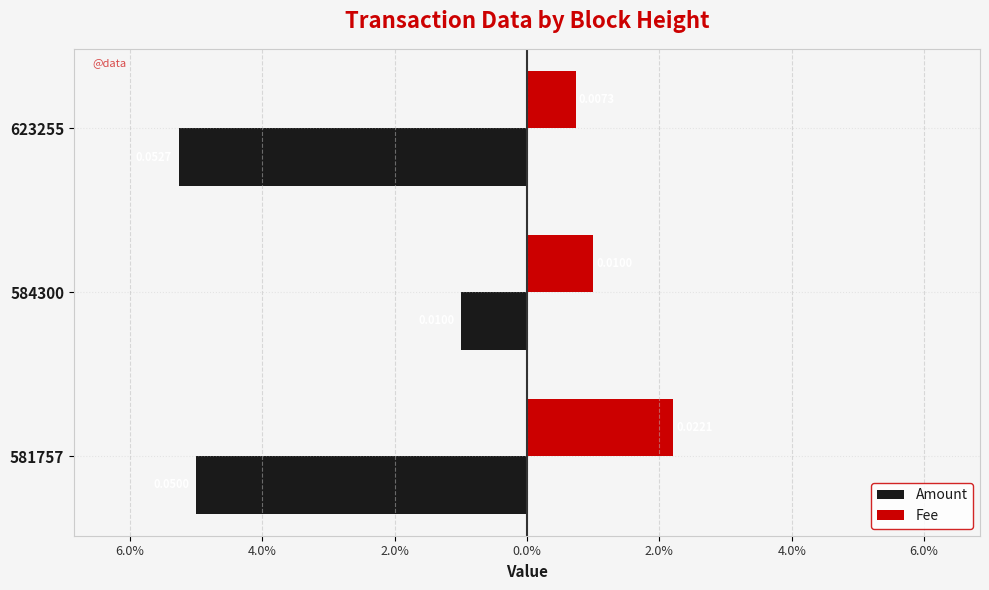

Reading left to right, extract all data points from this chart.

Amount: -0.1	-0.0	-0.1
Fee: 0.0	0.0	0.0